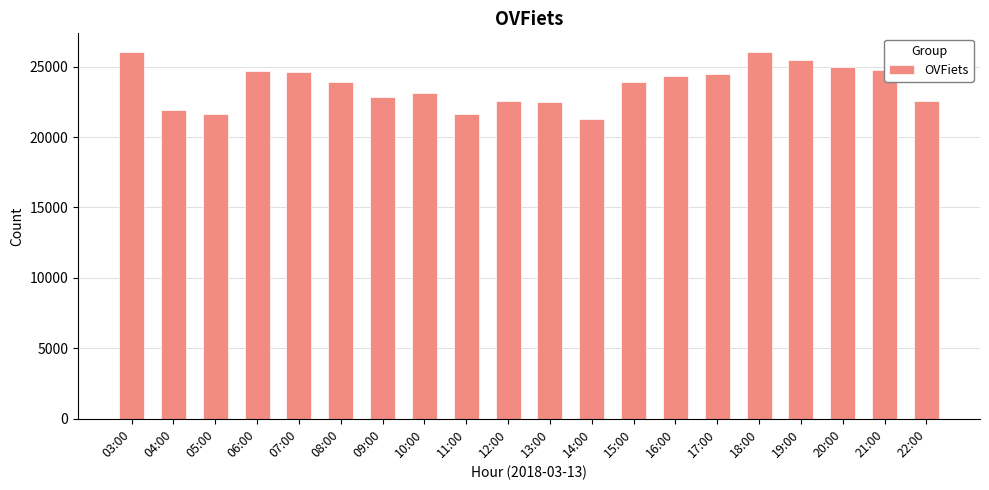

What is the maximum value shown in the chart?

26058